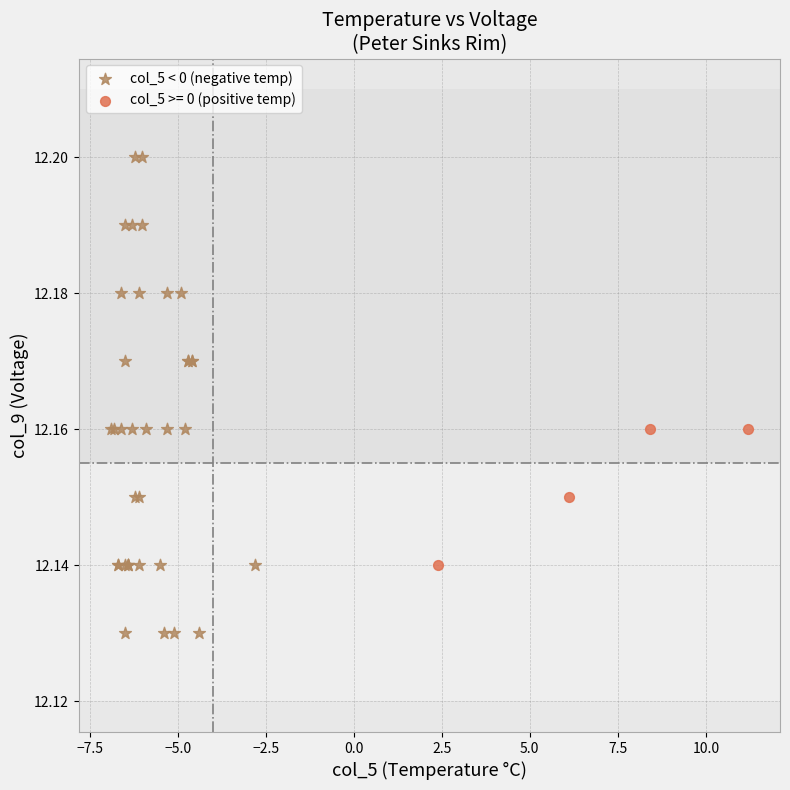

Which series contains the highest Y value?

col_5 < 0 (negative temp)